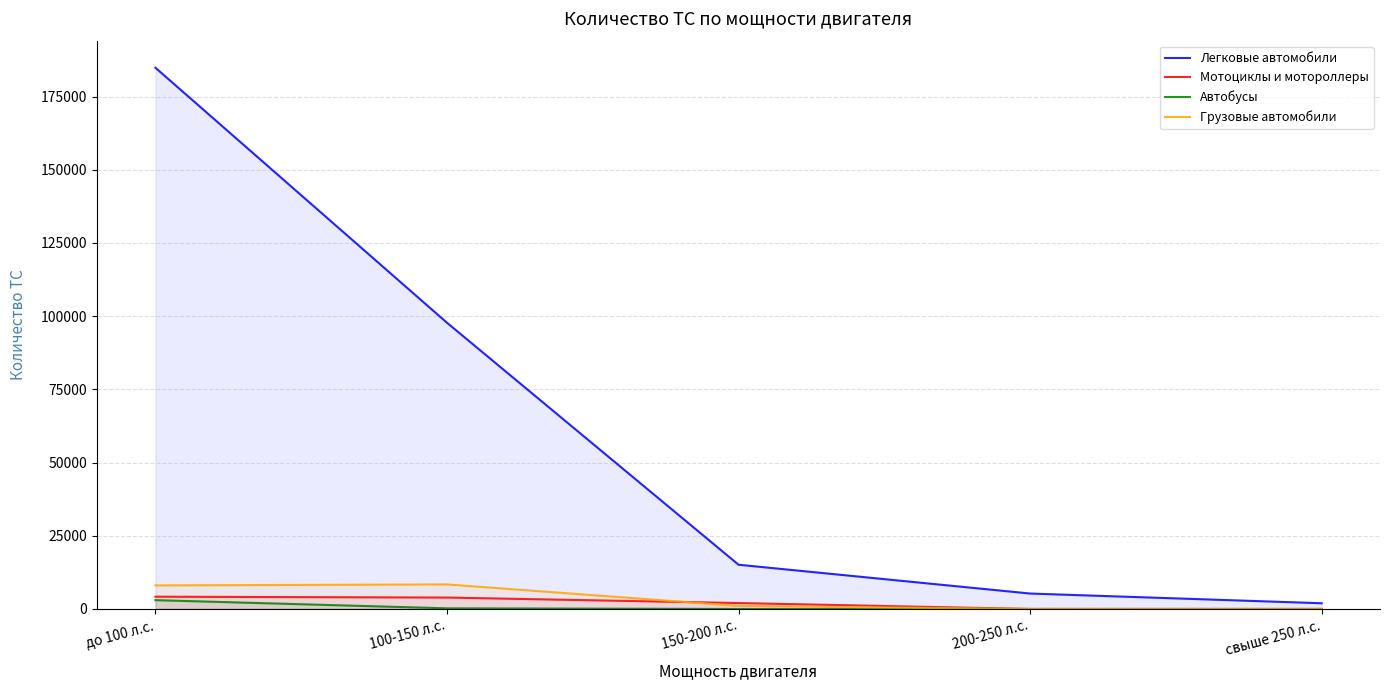

Does the chart display data point markers on the line(s)?

No